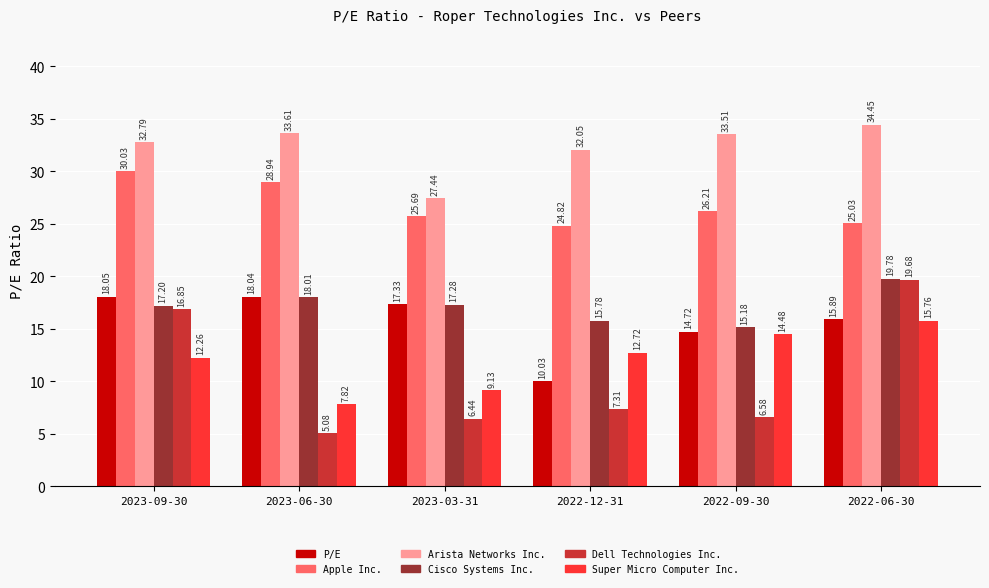

Which label corresponds to the smallest value in the chart?

2023-06-30